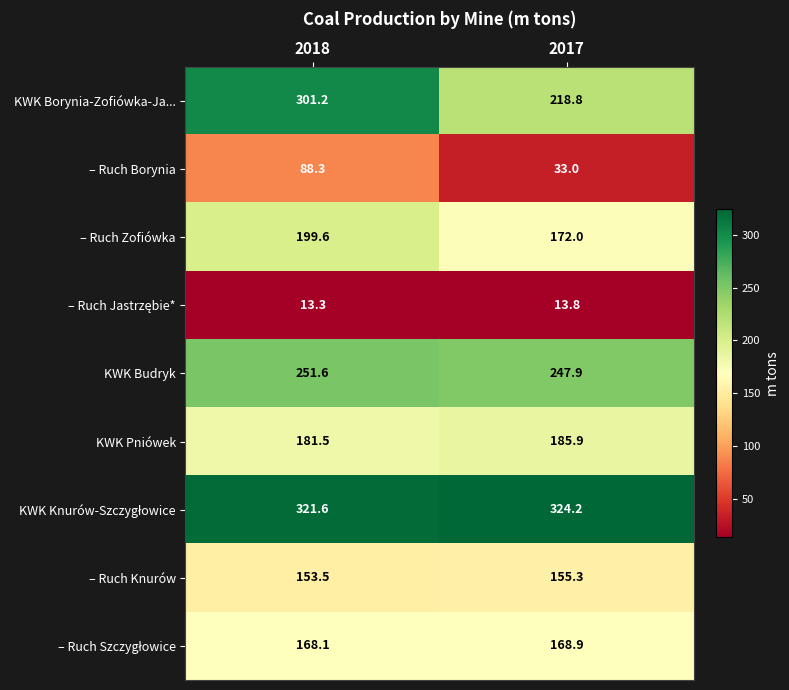

What is the approximate value of – Ruch Borynia at 2018?

88.3